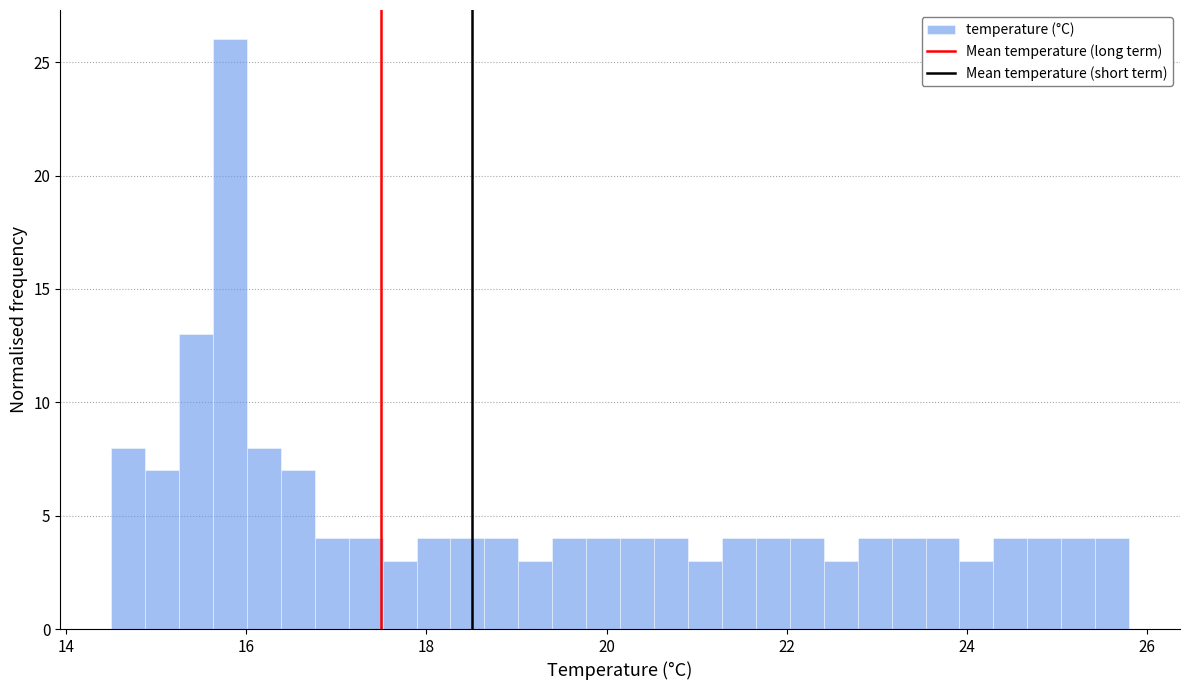

Around what value on the x-axis is the tallest bar? Give the approximate position of its centre, as read against the axis.

15.8